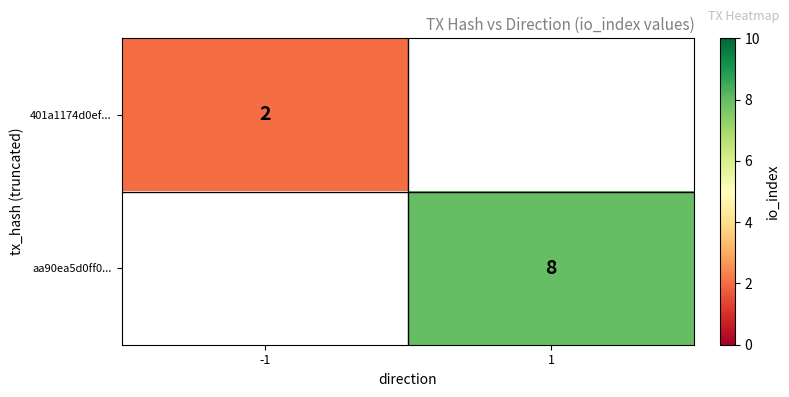

The value of aa90ea5d0ff0... at 1 is 8. True or false?

True